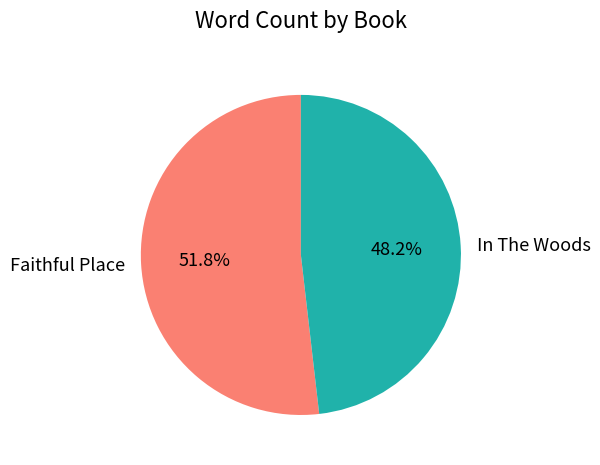

To the nearest percent, what portion does In The Woods represent?

48%